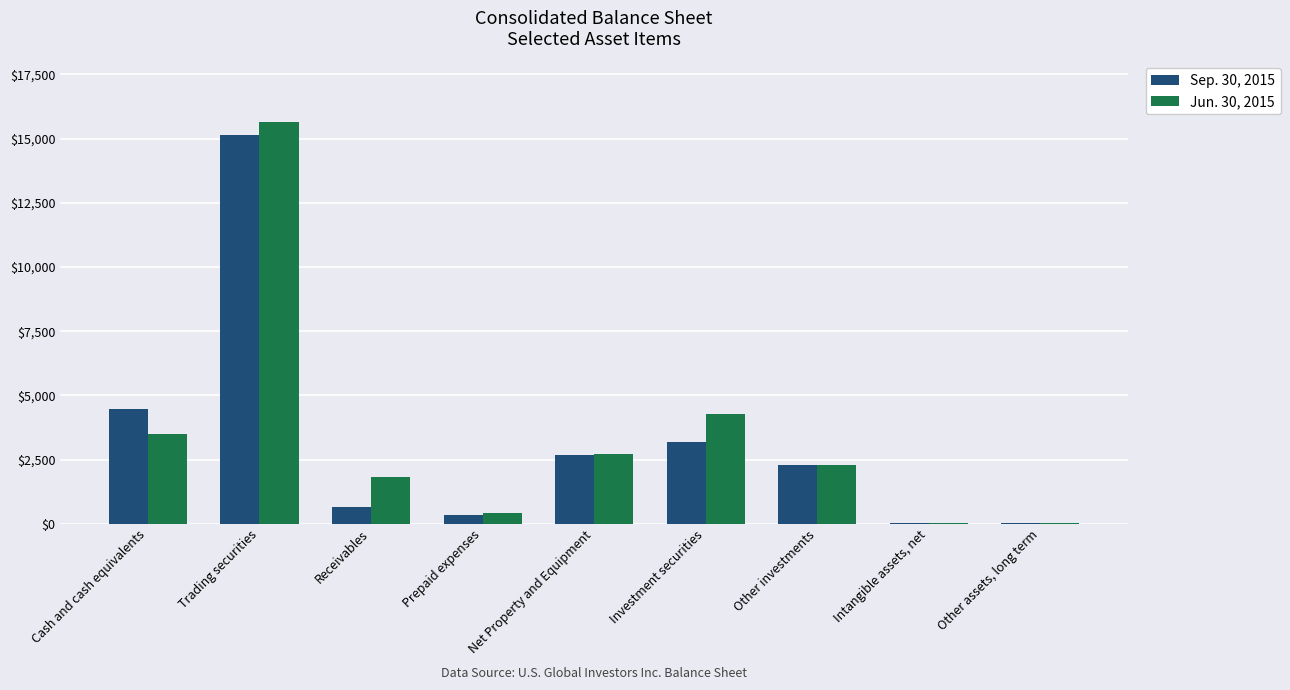

Are the bars grouped side by side (vs. stacked)?

Yes